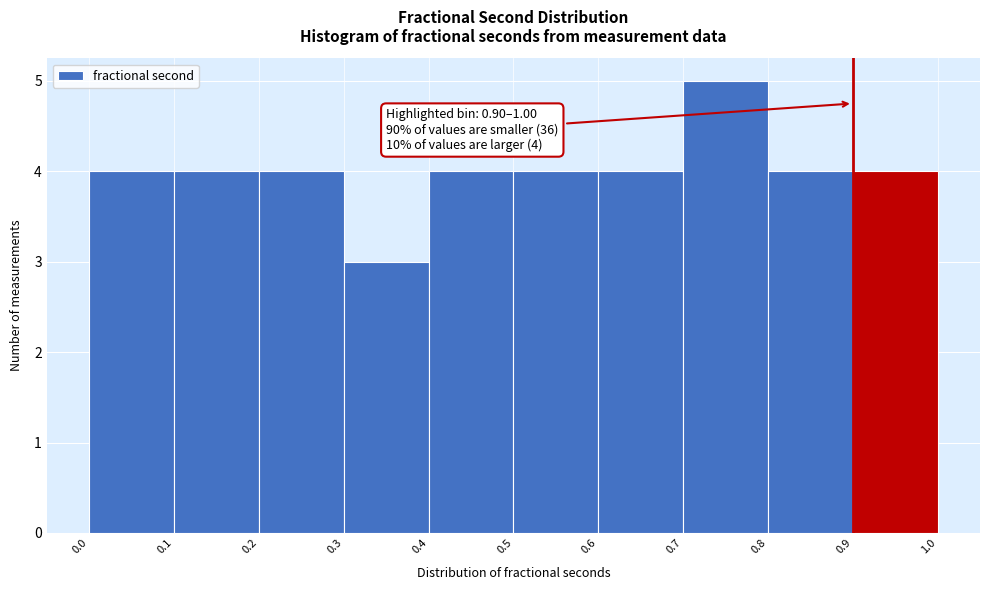

Which range on the x-axis has the tallest bar?

0.7 to 0.8